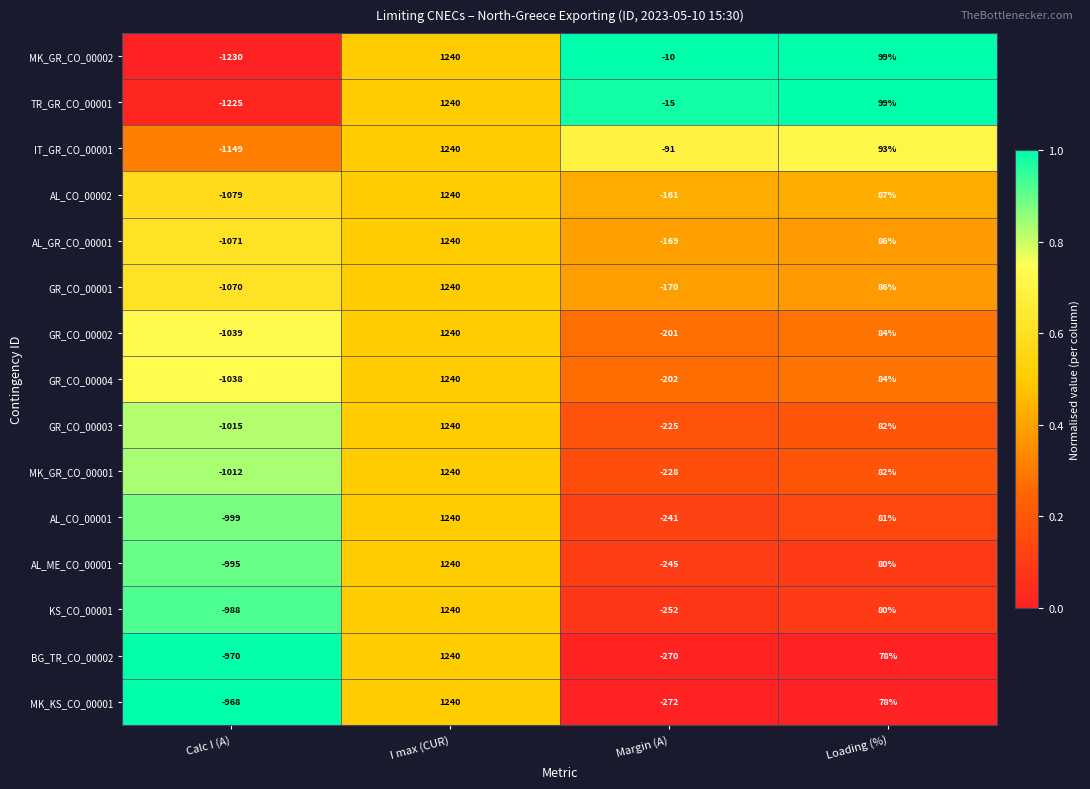

What is the total value across all series at Loading (%)?

1279